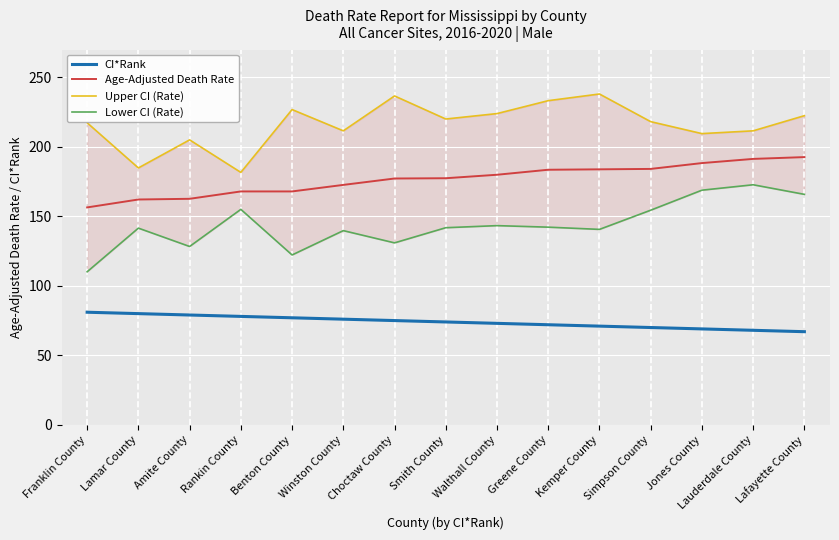

What position from the right is Winston County?

10